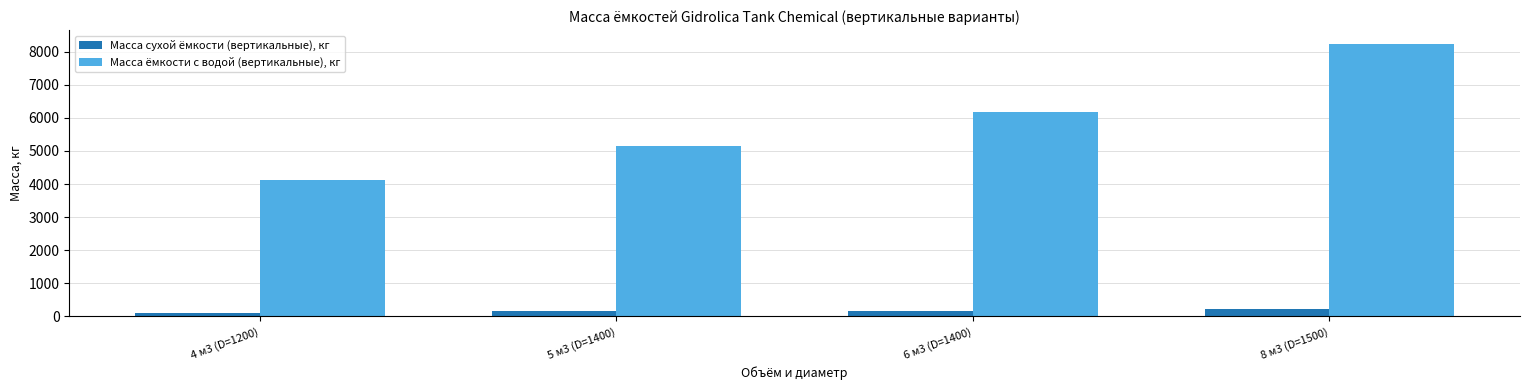

Rank the series by their maximum value, from lowest to highest.

Масса сухой ёмкости (вертикальные), кг, Масса ёмкости с водой (вертикальные), кг